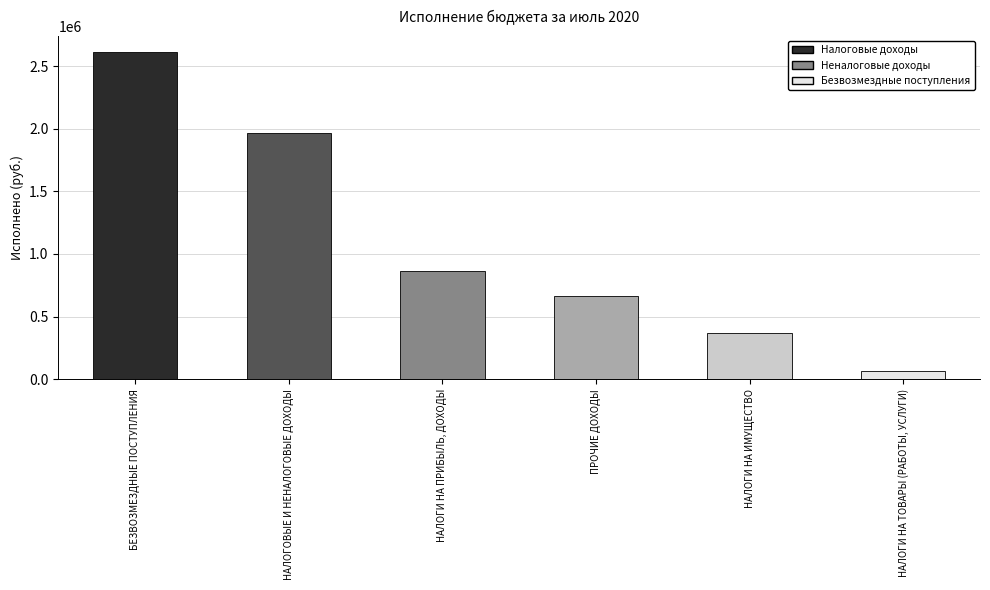

Which category has the lowest value across all series?

НАЛОГИ НА ТОВАРЫ (РАБОТЫ, УСЛУГИ)